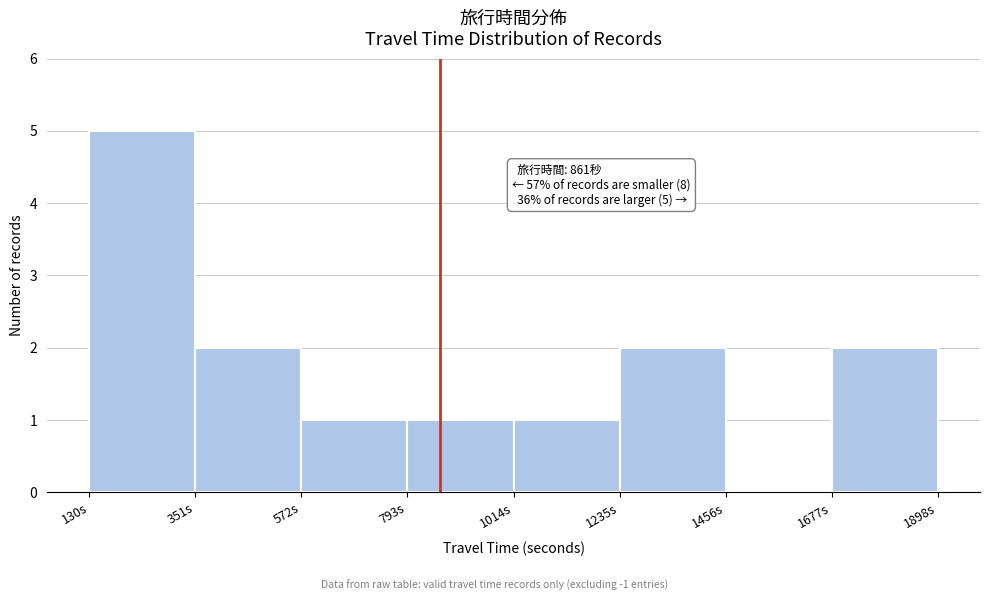

Which range on the x-axis has the tallest bar?

150 to 350